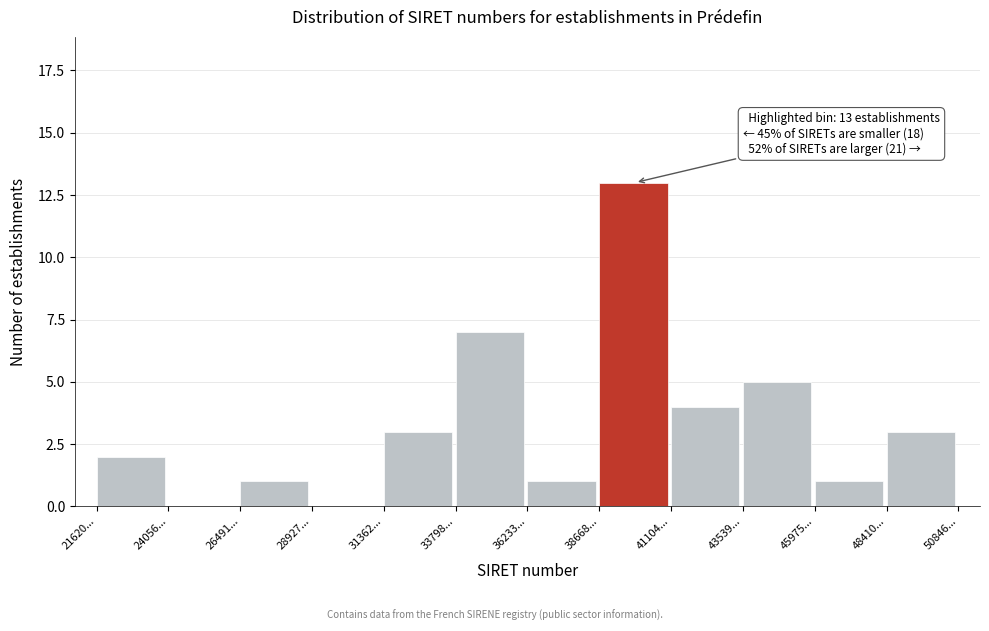

Reading left to right, extract all data points from this chart.

21620...=2	24056...=0	26491...=1	28927...=0	31362...=3	33798...=7	36233...=1	38668...=13	41104...=4	43539...=5	45975...=1	48410...=3